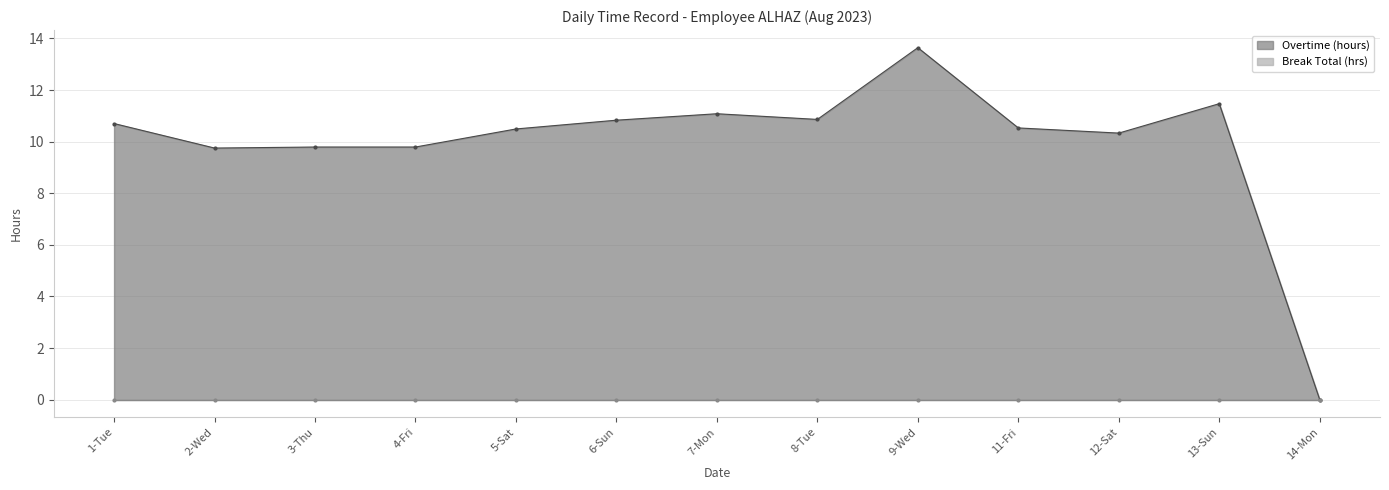

What is the average value?

9.9